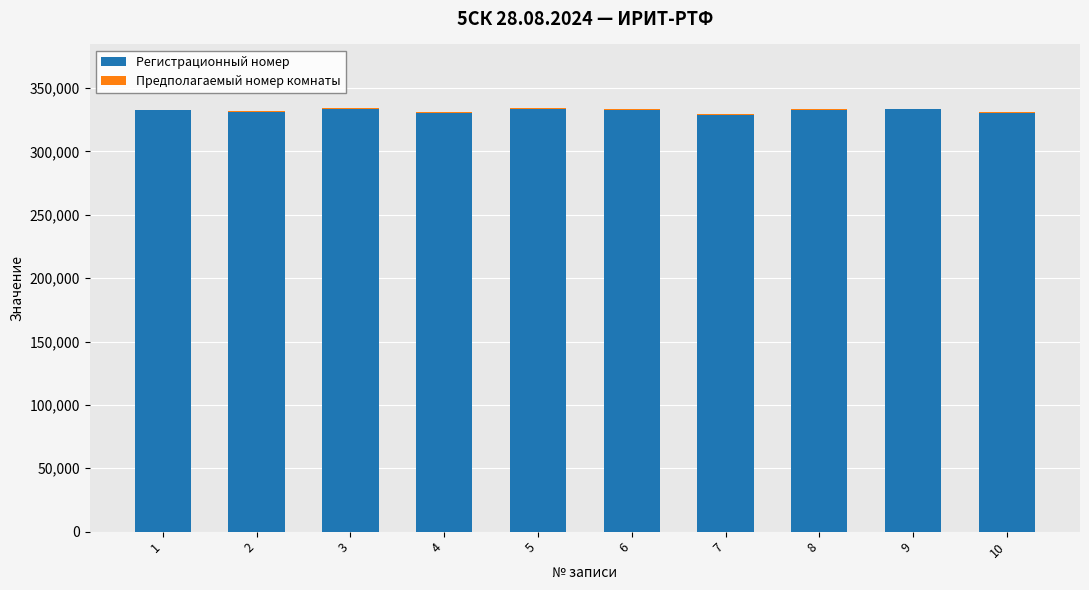

What value does the Предполагаемый номер комнаты series have at 4, to the nearest 5?

700